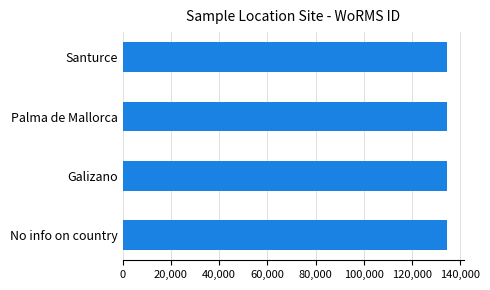

What is the ratio of the value at No info on country to the value at Santurce?

1.0